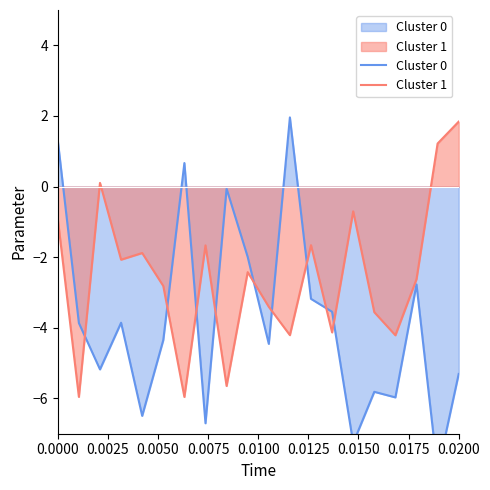

Reading left to right, what are all the values shown in this chart?

Cluster 0: 1.3	-3.9	-5.2	-3.9	-6.5	-4.3	0.7	-6.7	-0.1	-2.0	-4.5	2.0	-3.2	-3.5	-7.3	-5.8	-6.0	-2.8	-8.1	-5.3
Cluster 1: -0.9	-6.0	0.1	-2.1	-1.9	-2.8	-6.0	-1.7	-5.6	-2.4	-3.4	-4.2	-1.7	-4.1	-0.7	-3.6	-4.2	-2.6	1.2	1.8